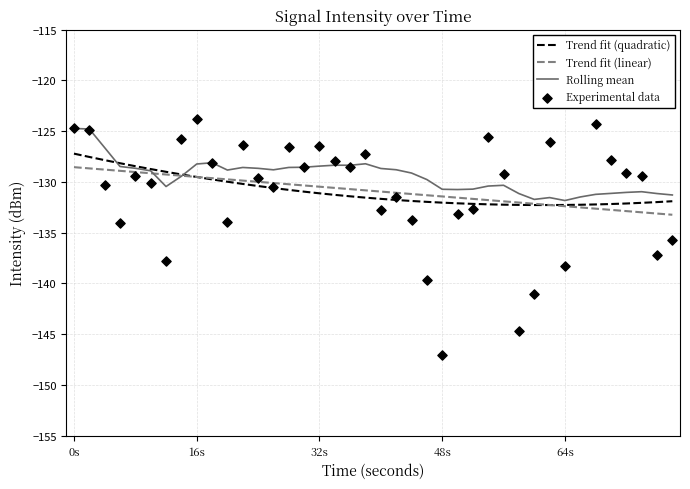

What is the minimum value for Trend fit (quadratic)?

-132.3